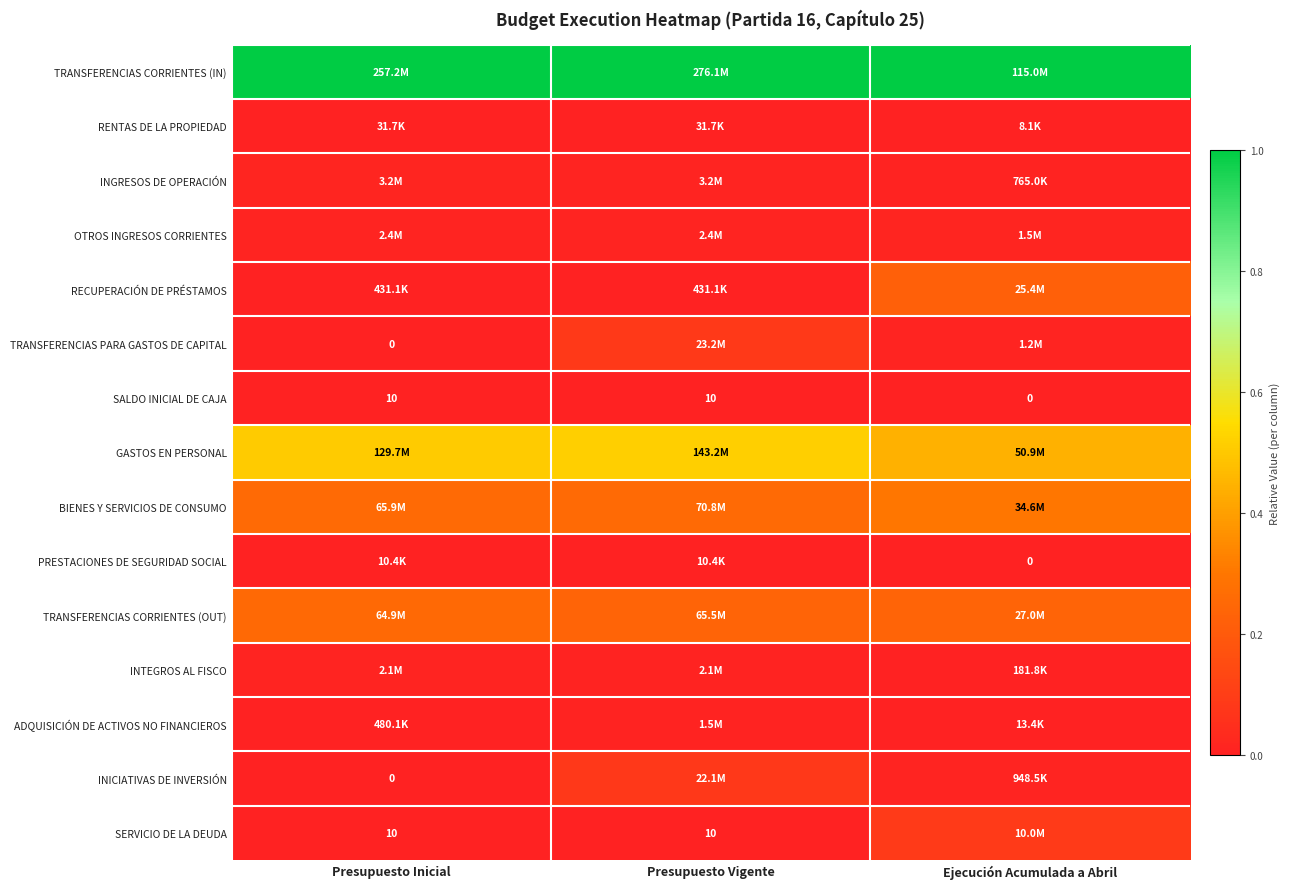

Which series has the largest total across all categories?

TRANSFERENCIAS CORRIENTES (IN)